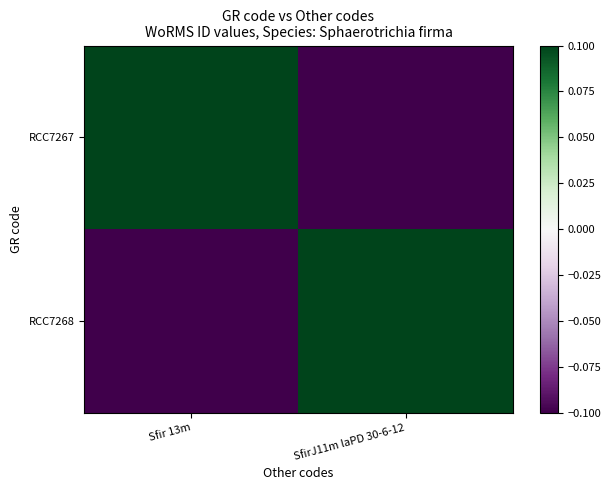

Reading right to left, list all the values displayed in this chart.

RCC7267: SfirJ11m laPD 30-6-12=-0.1	Sfir 13m=0.1
RCC7268: SfirJ11m laPD 30-6-12=0.1	Sfir 13m=-0.1